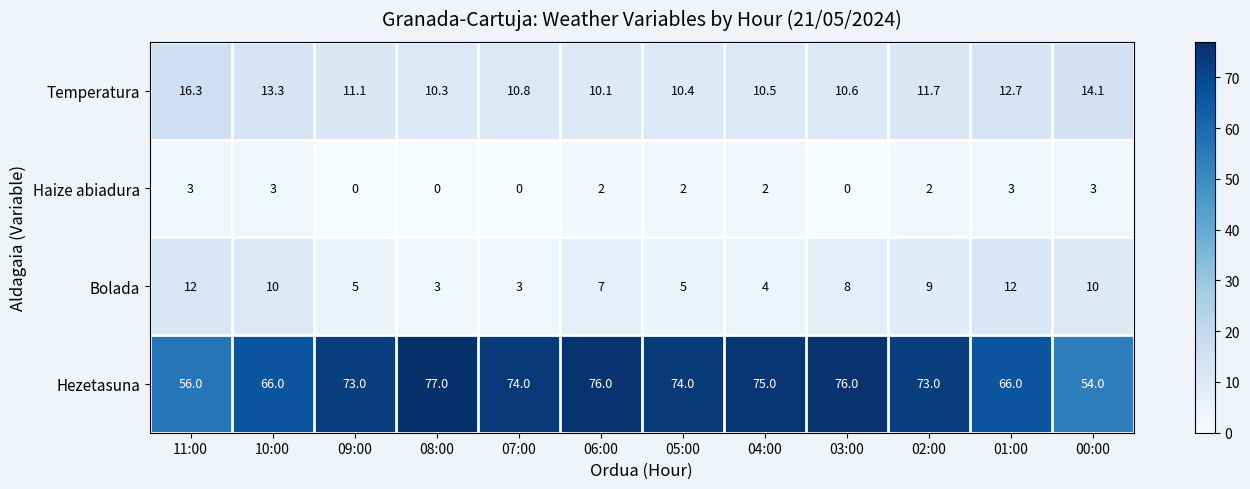

What is the total value across all series at 10:00?

92.3